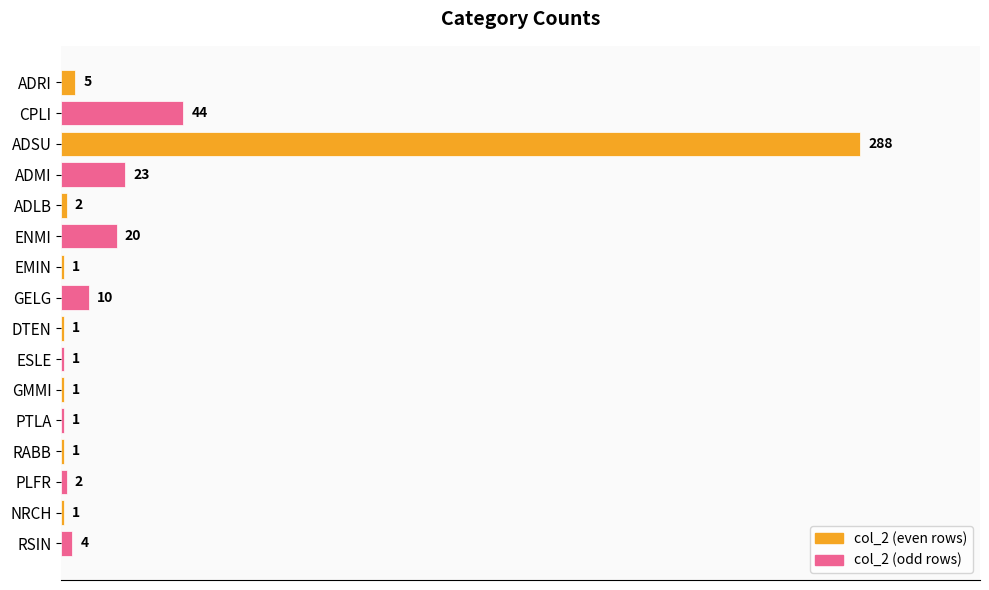

Which has a higher value, EMIN or ADMI?

ADMI